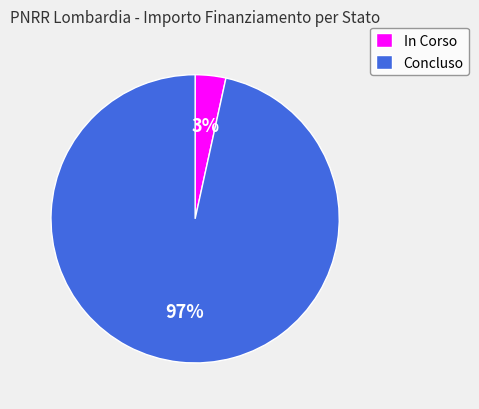

Does any single category account for the majority?

Yes